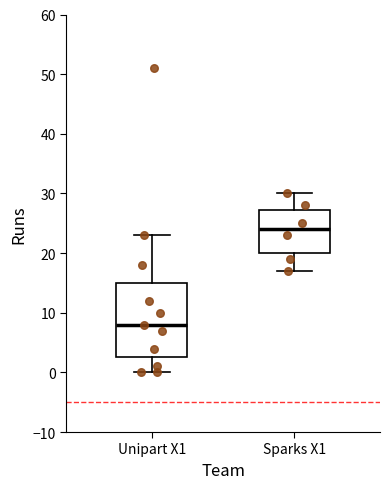

Which box has the lowest median line?

Unipart X1